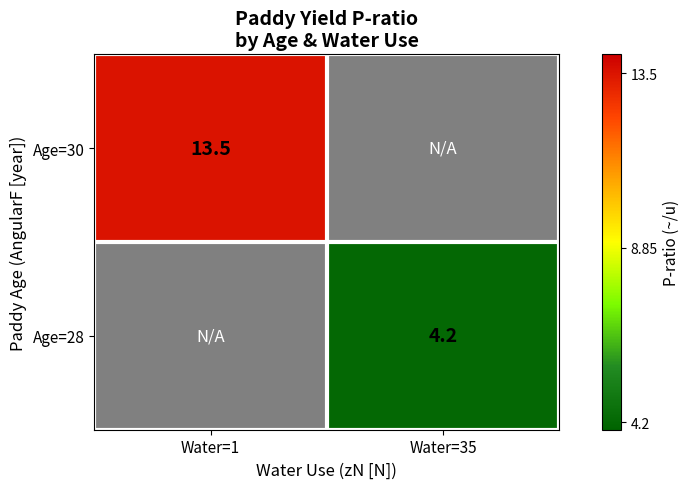

Is the value of Age=30 at Water=1 greater than the value of Age=28 at Water=35?

Yes